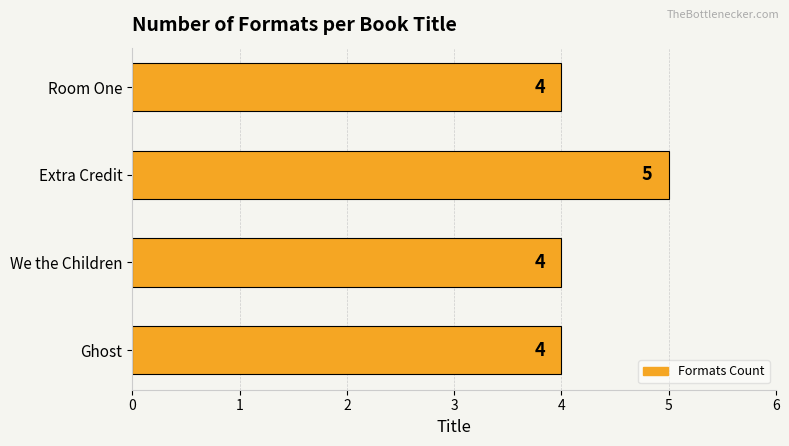

What is the average value?

4